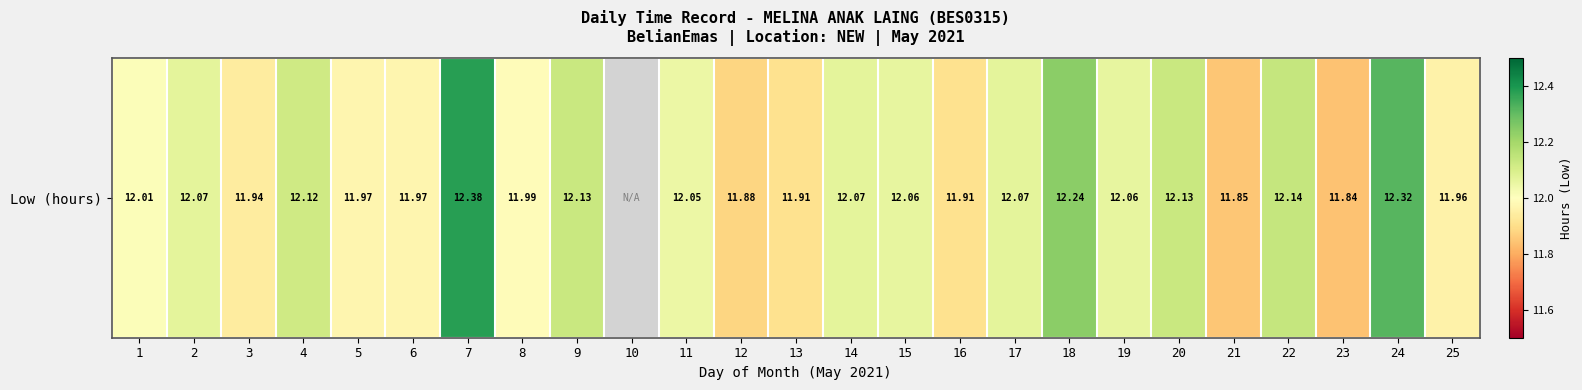

List the labels in order of value, largest first.

7, 24, 18, 22, 9, 20, 4, 2, 14, 17, 15, 19, 11, 1, 8, 5, 6, 25, 3, 13, 16, 12, 21, 23, 10